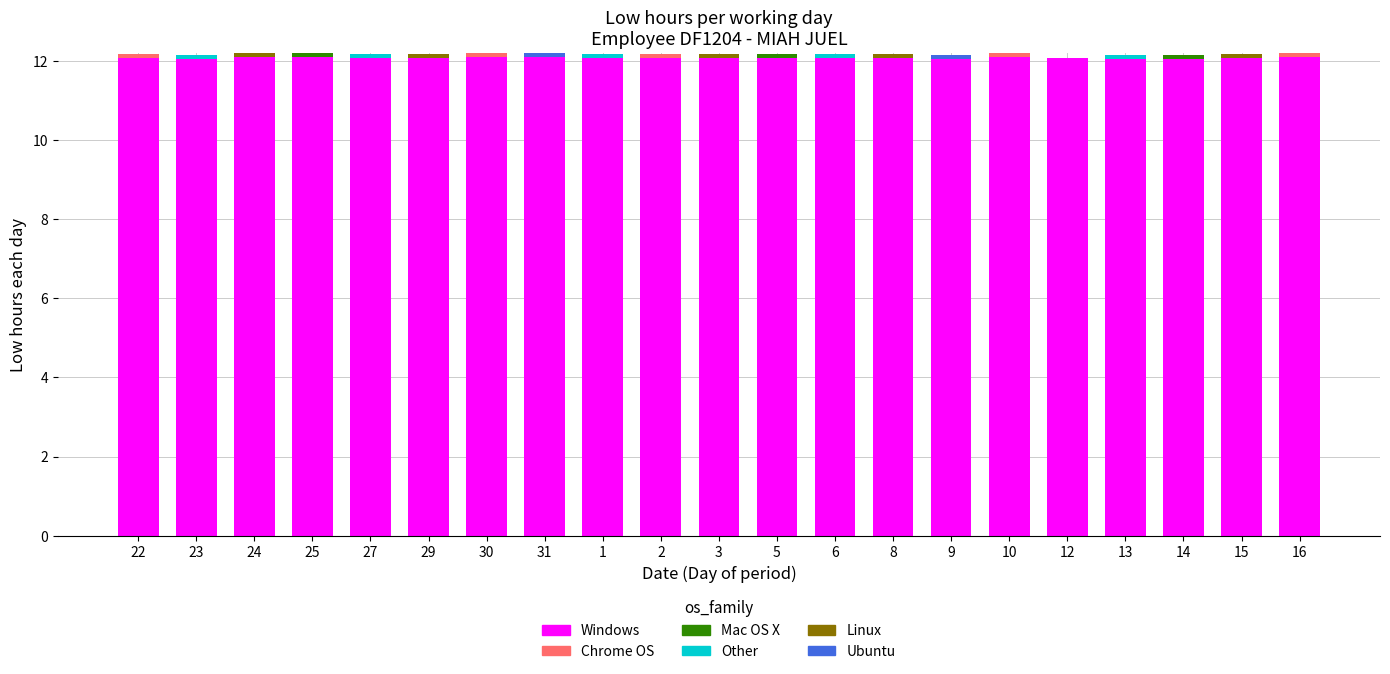

True or false: Windows has a value of 4.0 at 3.

False